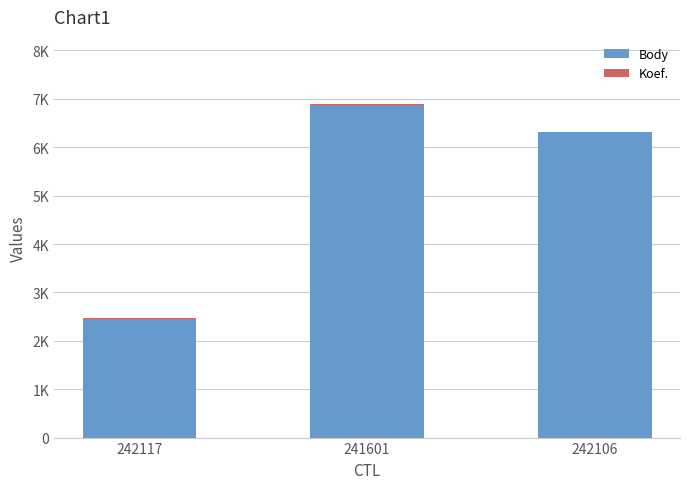

What is the label of the 3rd bar from the left?

242106